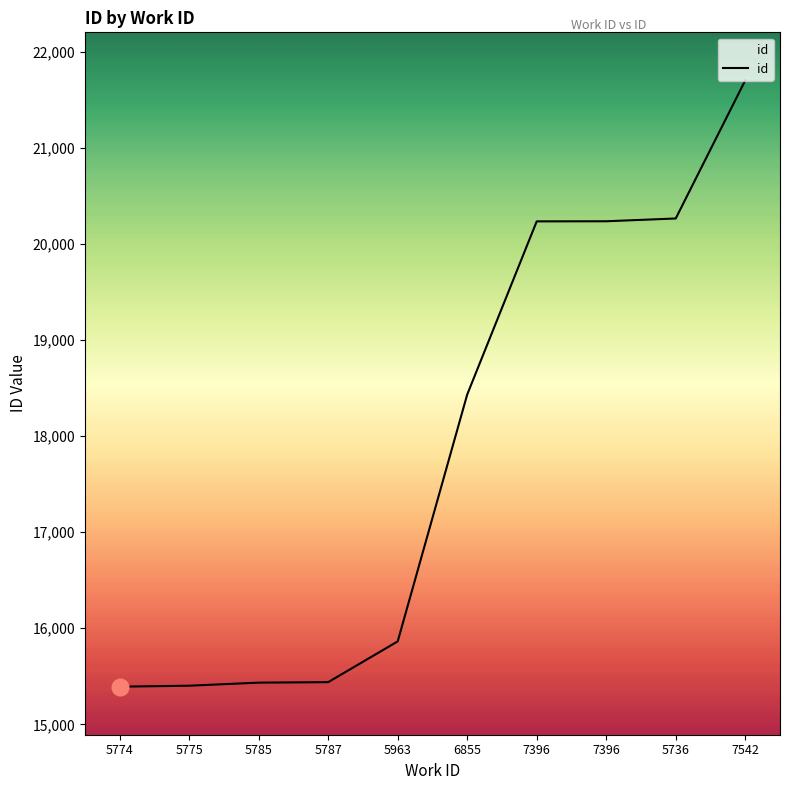

Between 5787 and 5963, which is larger?

5963